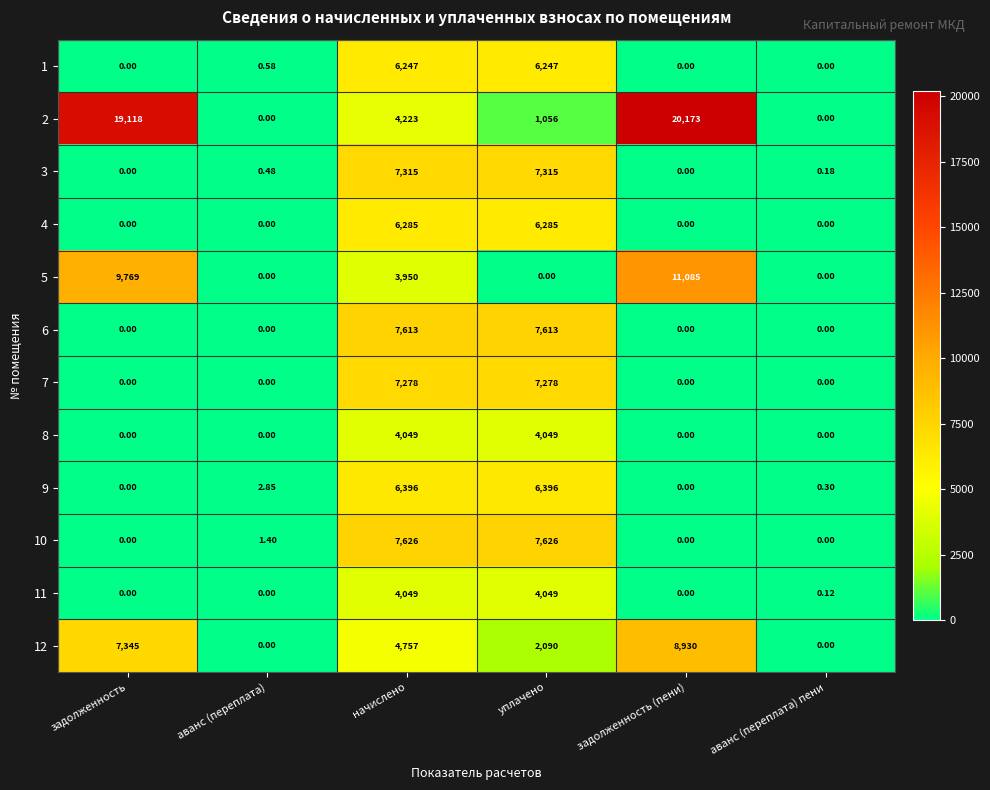

At which category does the chart reach its peak across all series?

задолженность (пени)